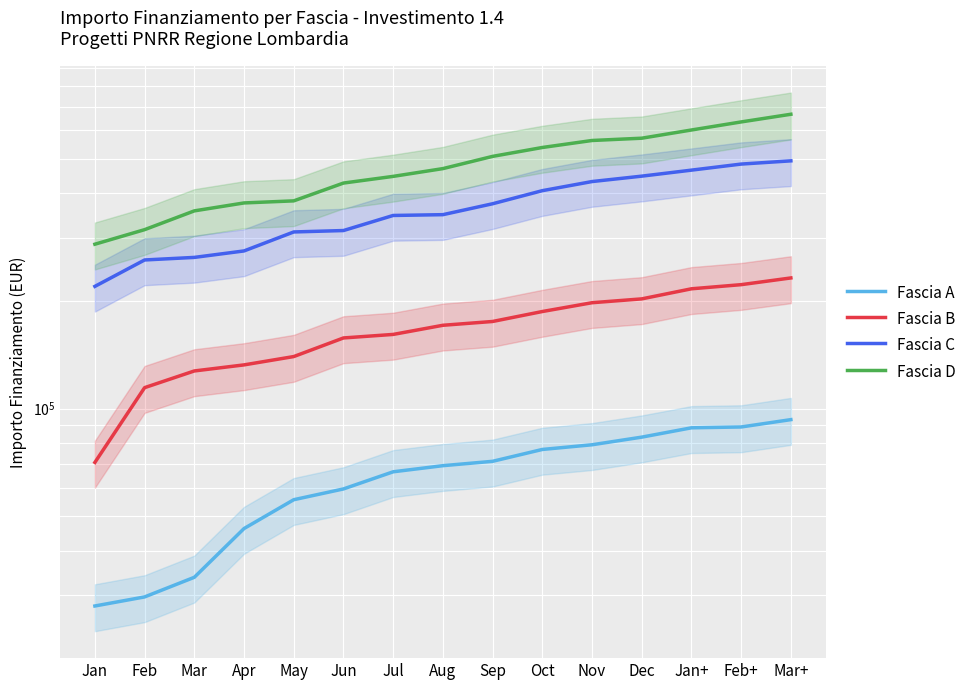

What position from the right is May?

11